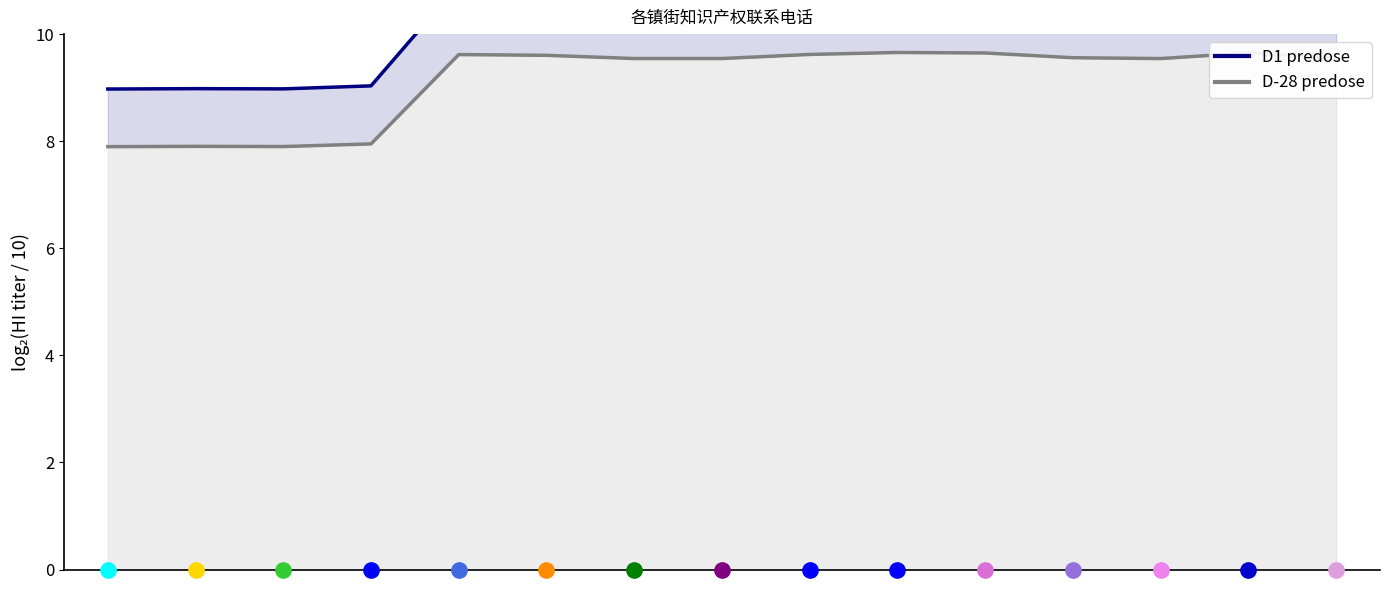

Does the chart display data point markers on the line(s)?

No